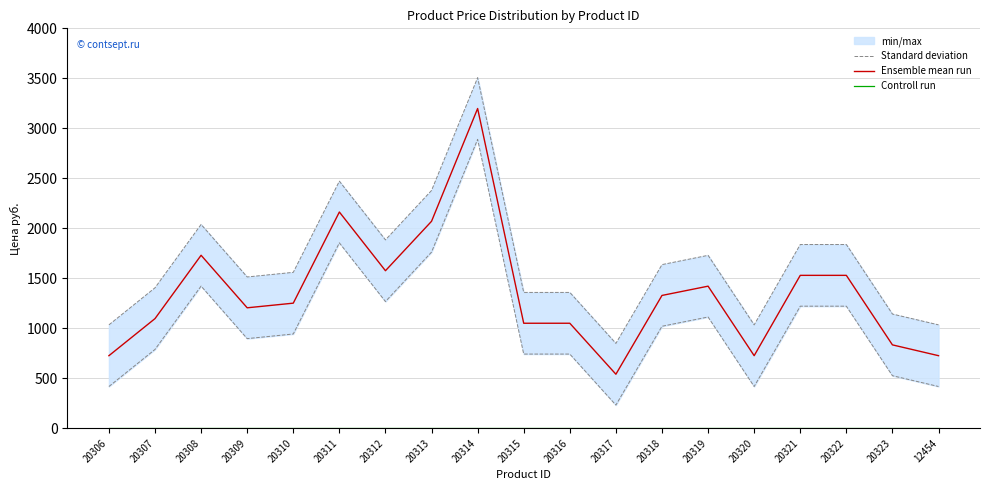

Where does the Ensemble mean run series first go above 1251?

20308